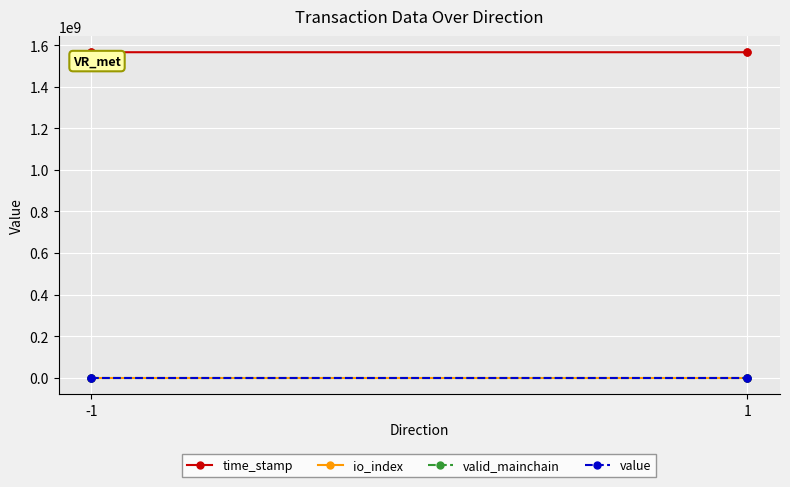

Rank the series by their maximum value, from lowest to highest.

io_index, valid_mainchain, value, time_stamp